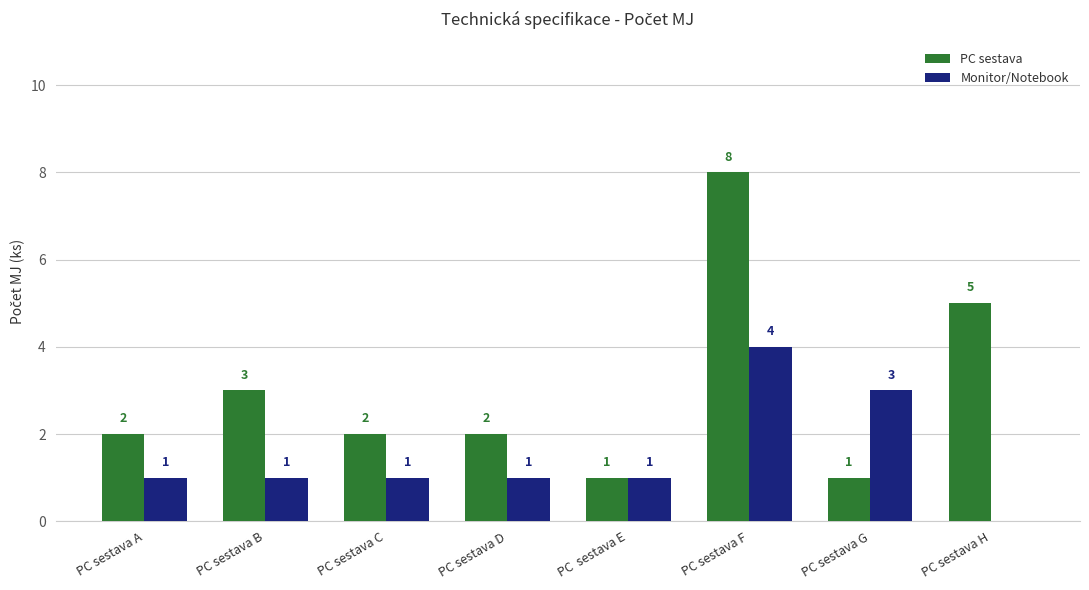

What is the greatest value displayed?

8